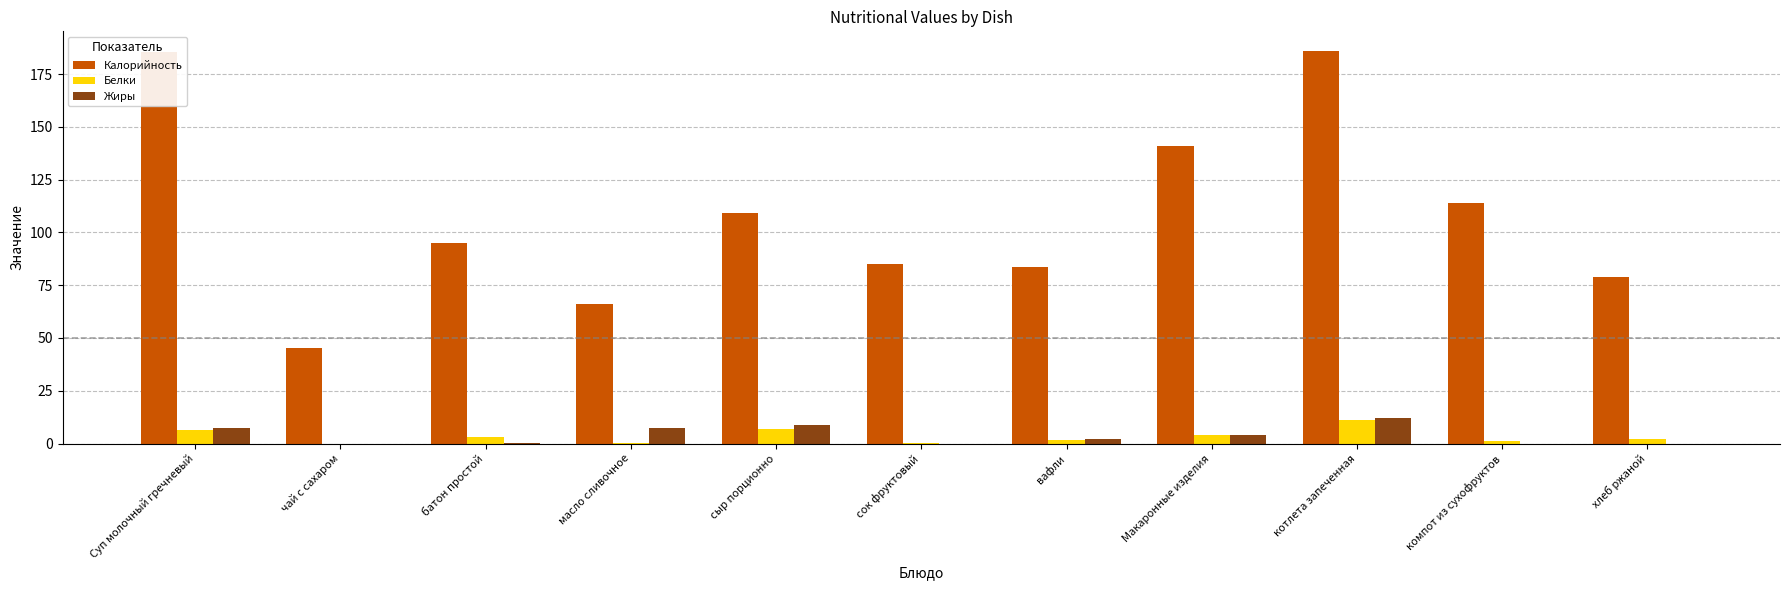

What is the maximum value shown in the chart?

186.0